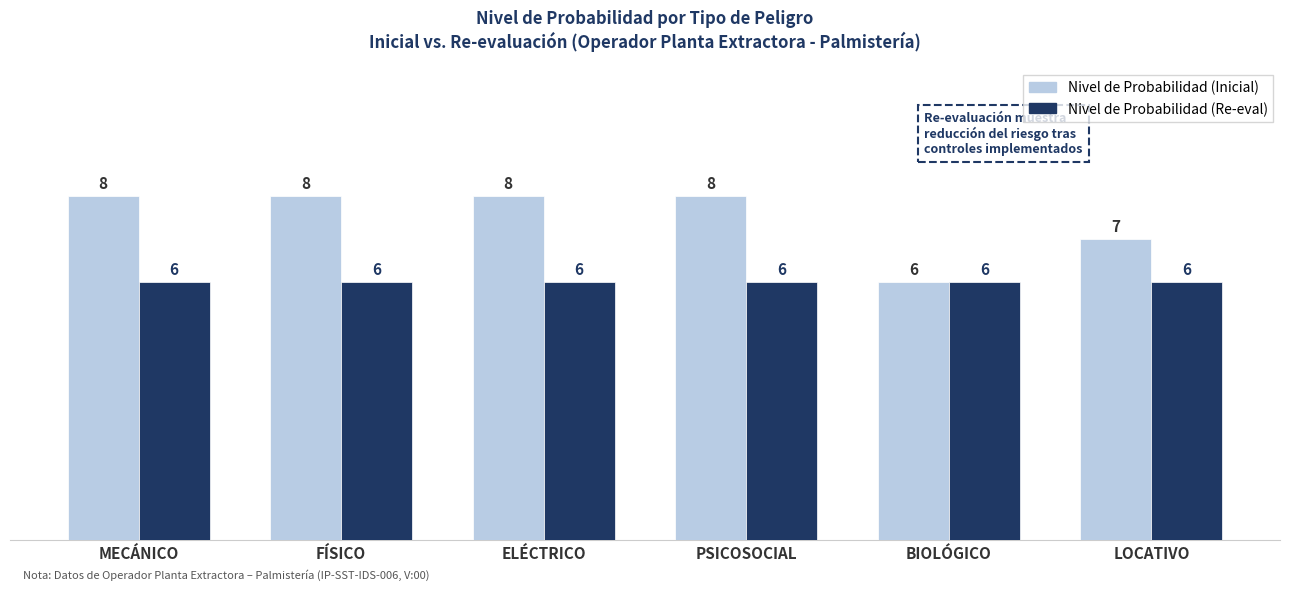

What is the lowest value of the Nivel de Probabilidad (Inicial) series?

6